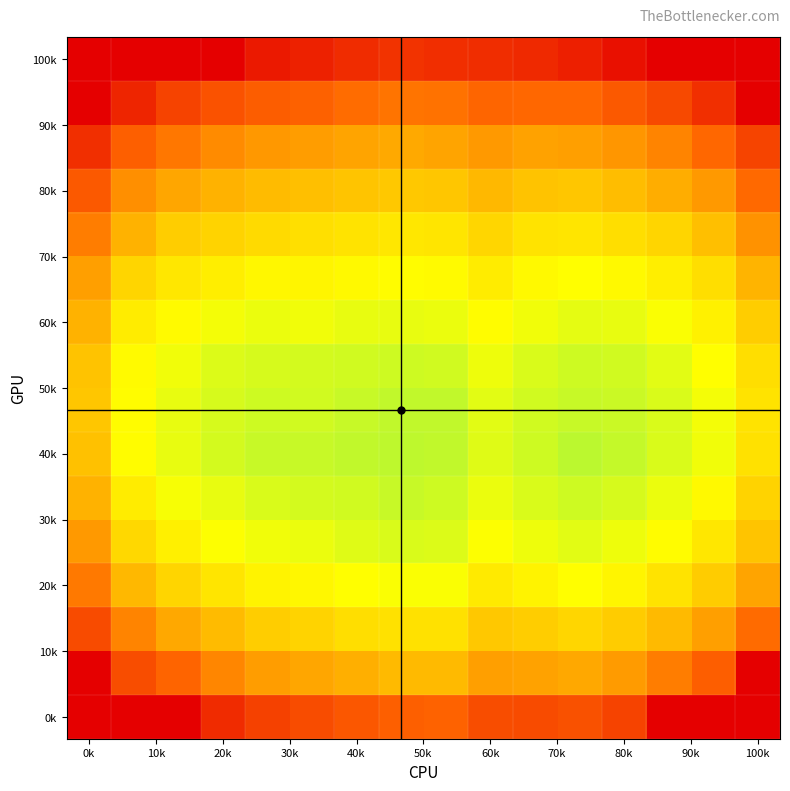

At which category is the sum across all series the highest?

20k